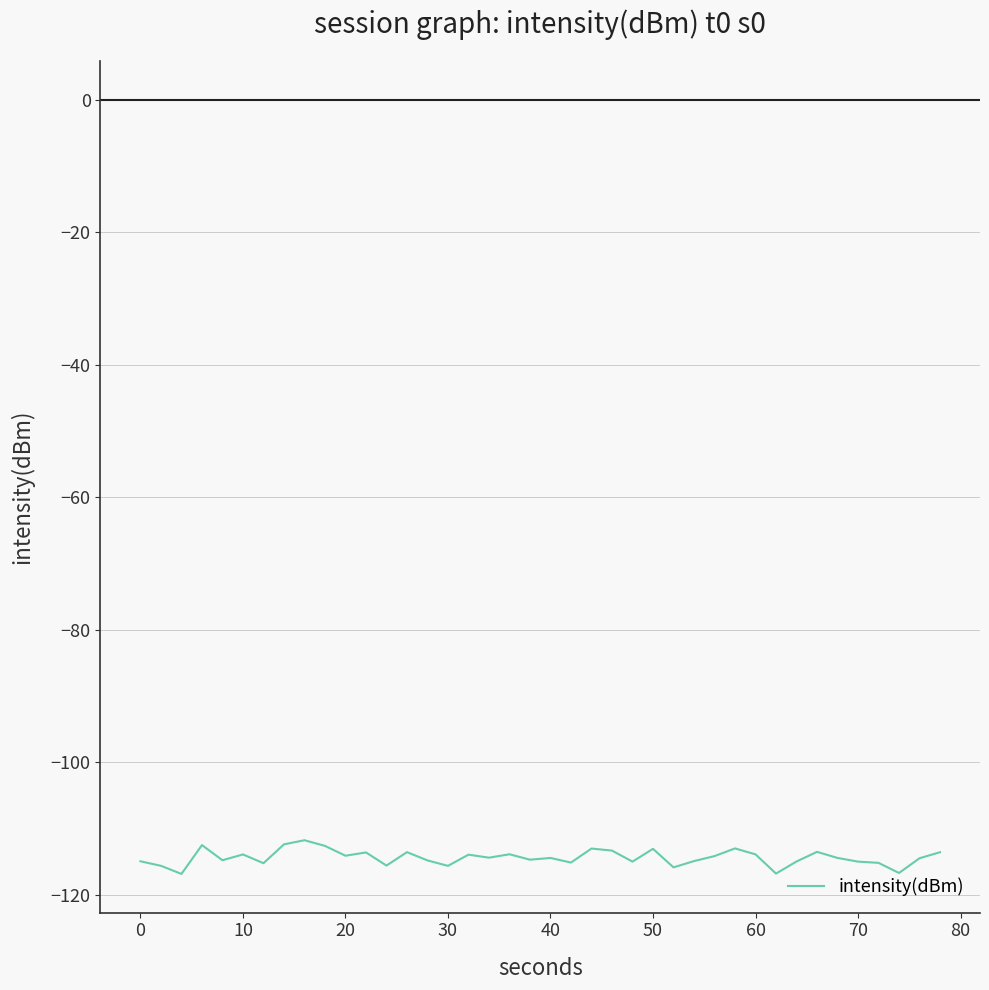

What is the smallest value displayed?

-116.8